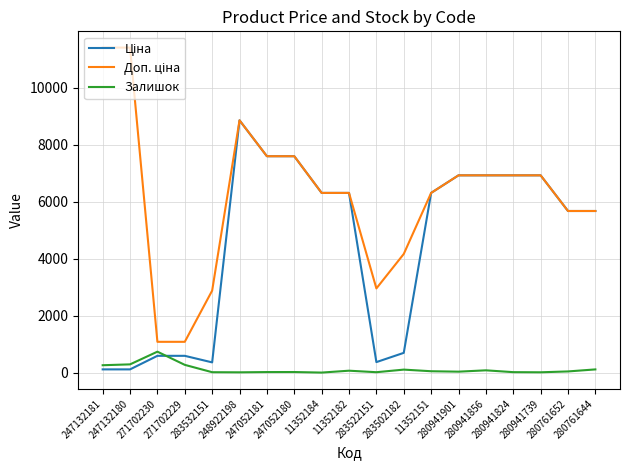

What is the total value across all series at 271702230?

2407.6